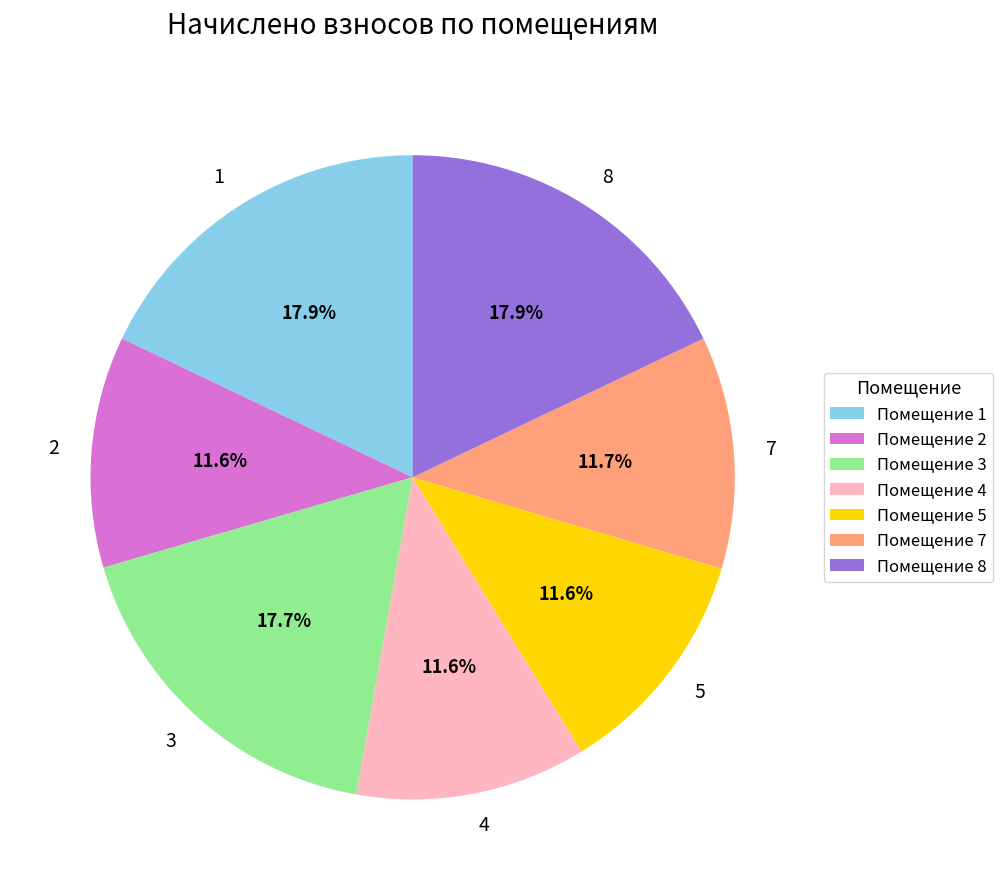

True or false: 3 accounts for 12% of the total.

False